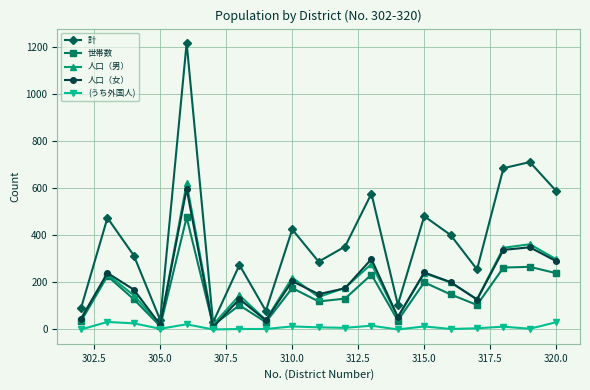

What are all the series names shown in the legend?

計, 世帯数, 人口（男）, 人口（女）, (うち外国人)